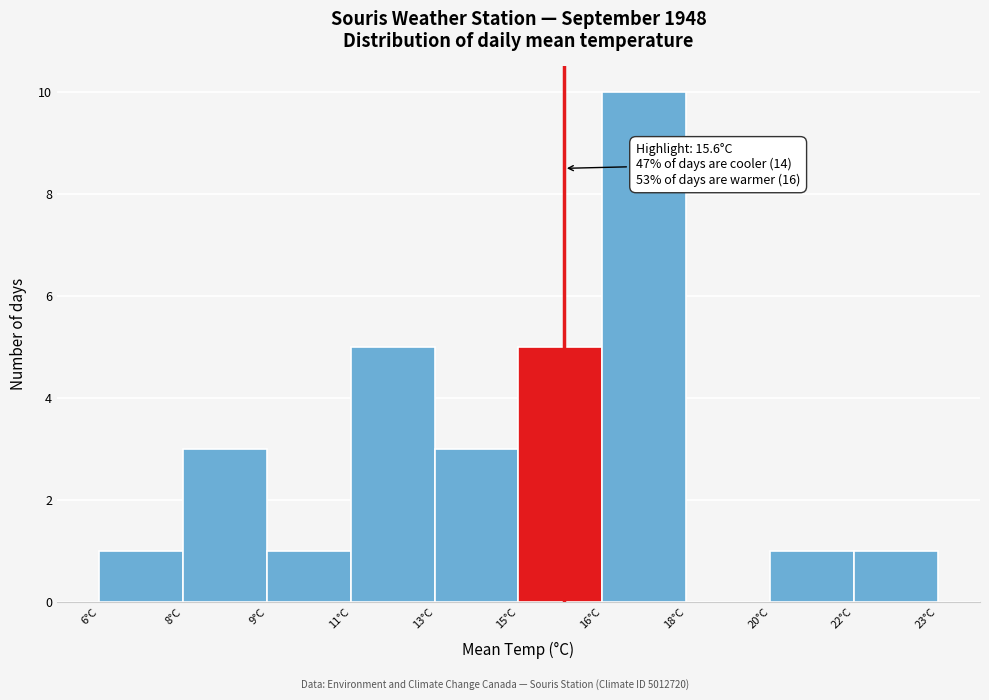

Reading right to left, extract all data points from this chart.

22°C=1	20°C=1	18°C=0	16°C=10	15°C=5	13°C=3	11°C=5	9°C=1	8°C=3	6°C=1